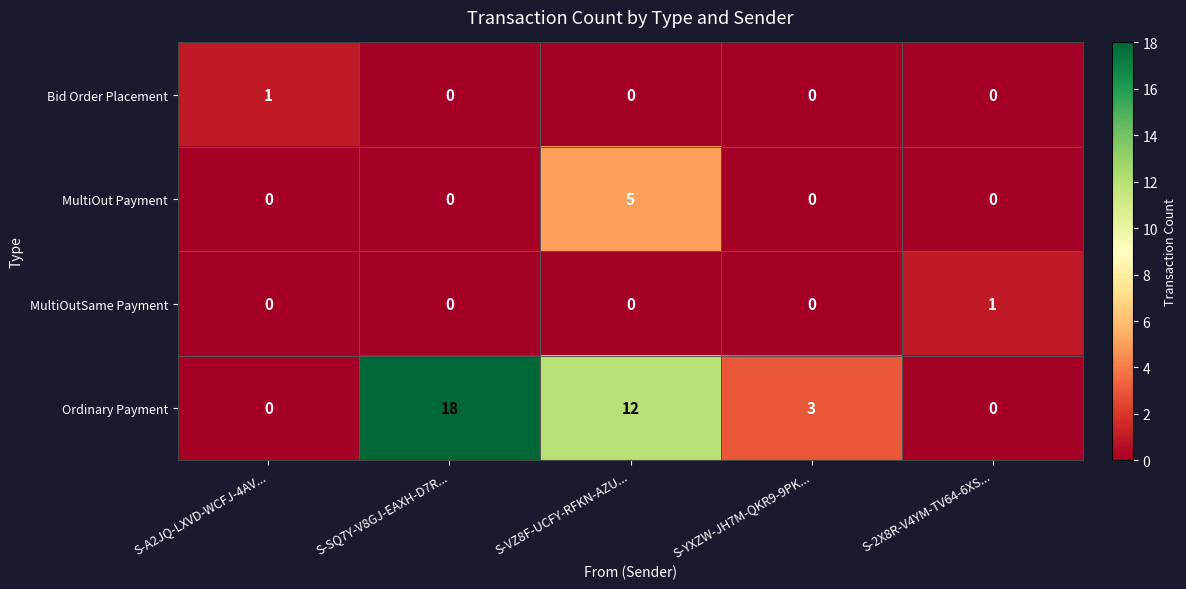

What is the difference between the highest and lowest values at S-2X8R-V4YM-TV64-6XS...?

1